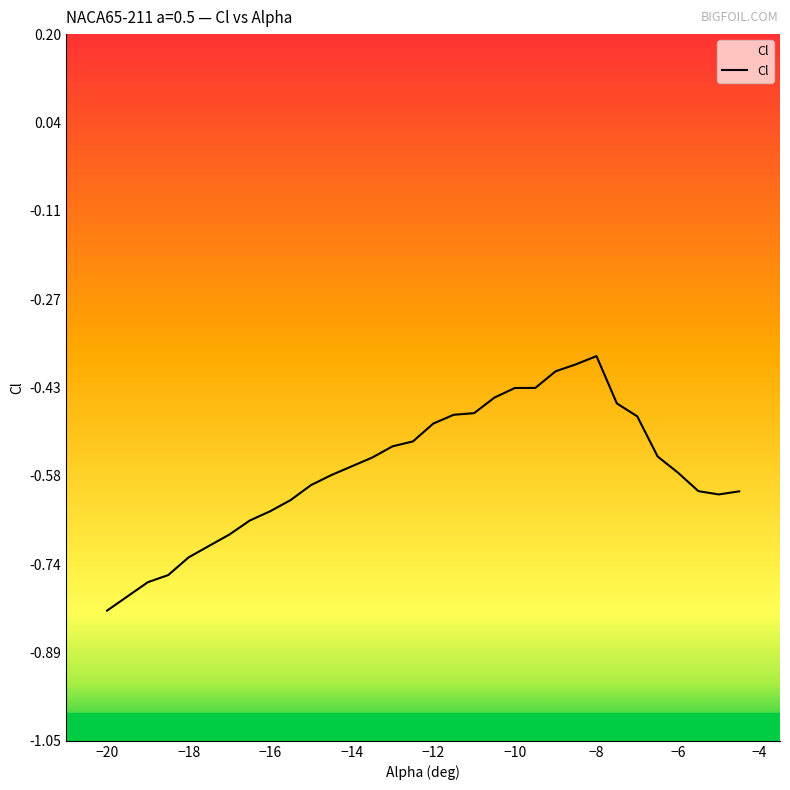

What is the maximum value shown in the chart?

-0.4